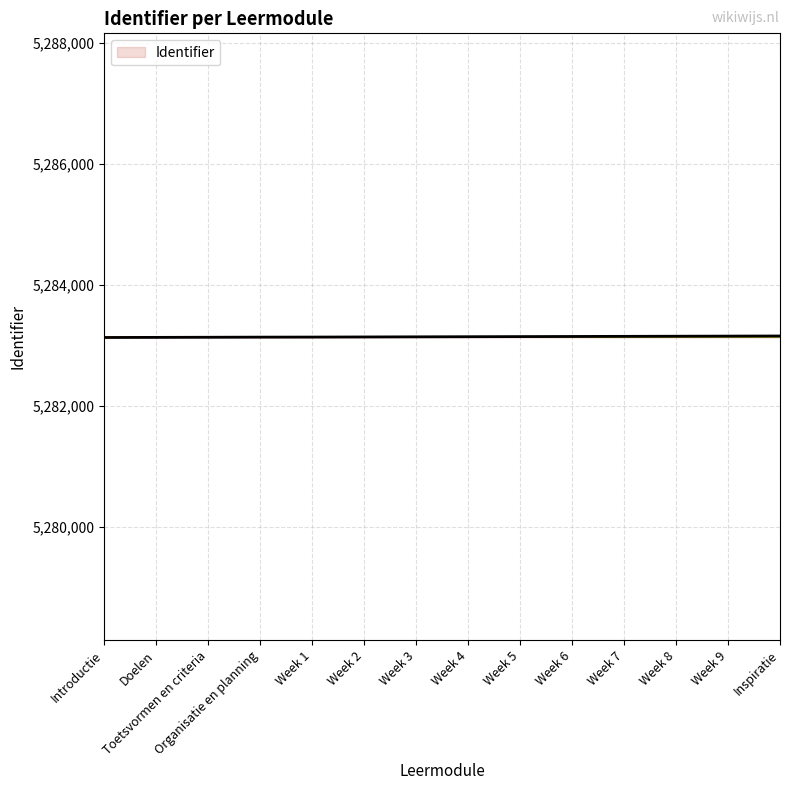

What value does the data have at Inspiratie?

5283156